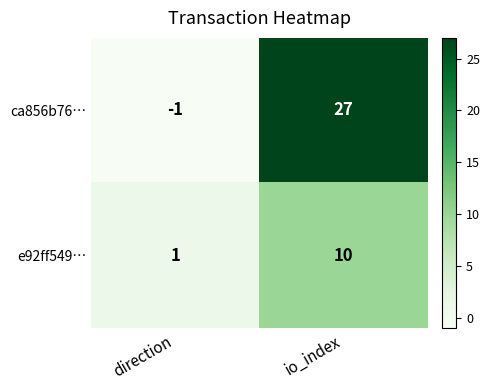

At which label is e92ff549… closest to 5?

direction